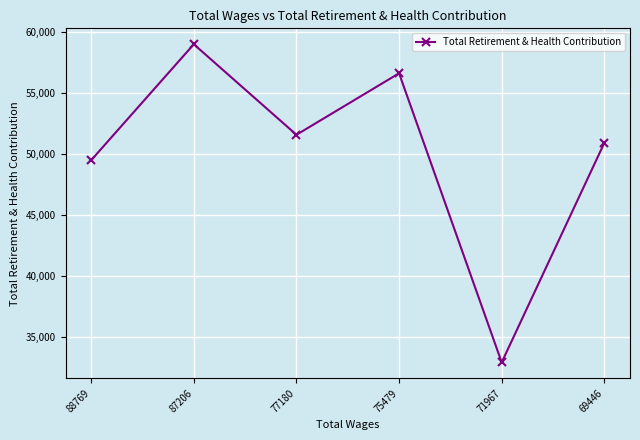

Where does the data first go above 51569?

87206